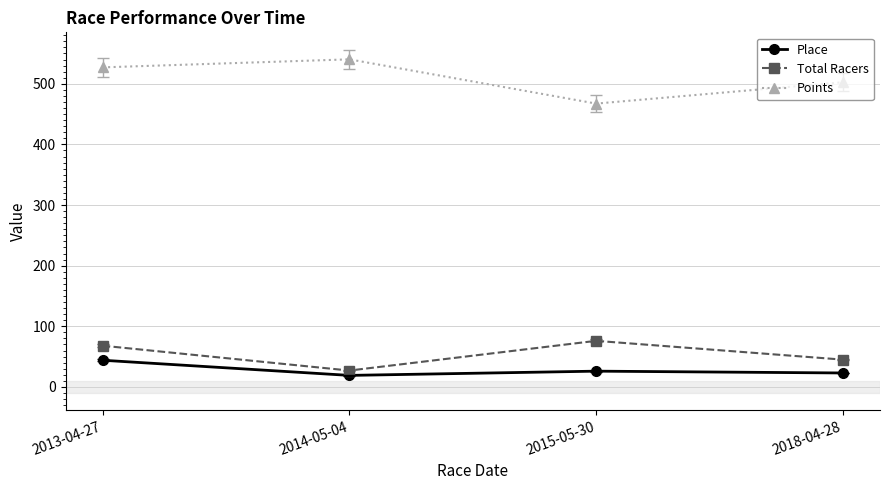

Is the value of Total Racers at 2015-05-30 greater than the value of Points at 2018-04-28?

No